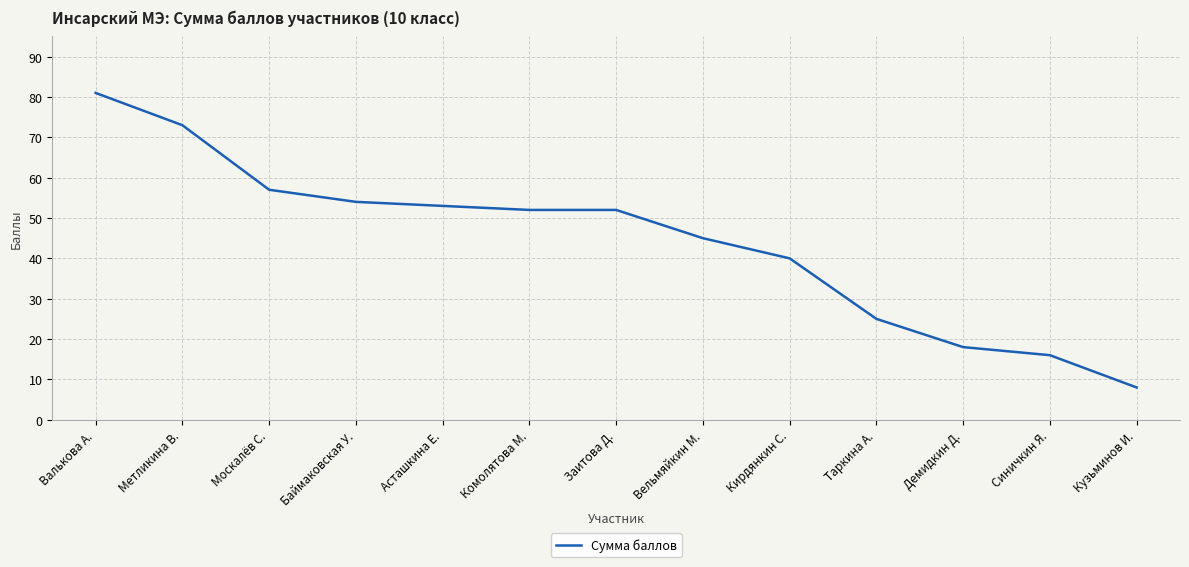

Read the value at Таркина А..

25